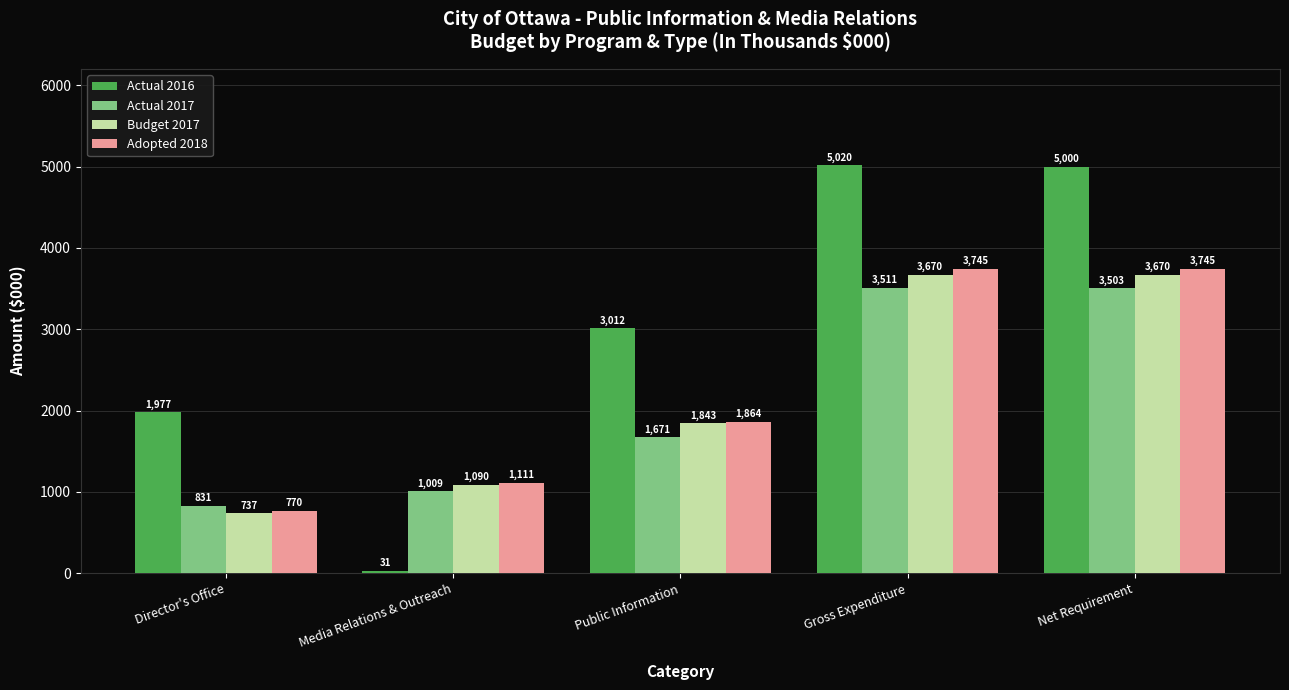

Rank the series at Public Information from lowest to highest value.

Actual 2017, Budget 2017, Adopted 2018, Actual 2016